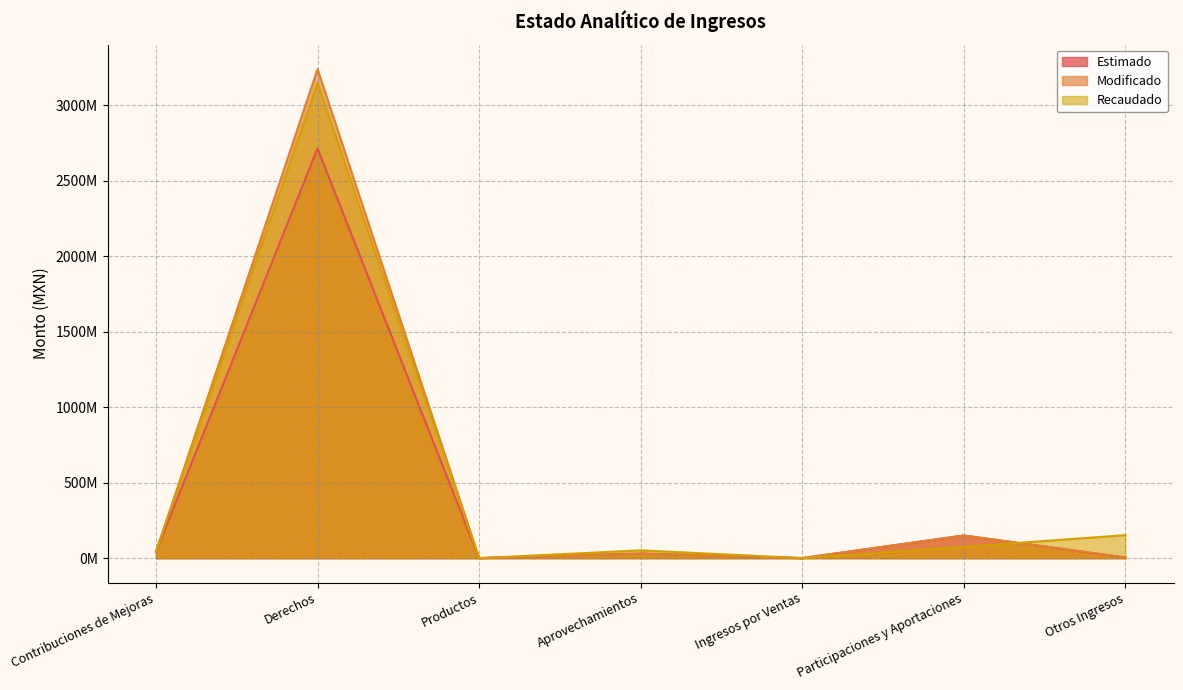

In Recaudado, how many points are lower than both neighbors (excluding endpoints)?

2